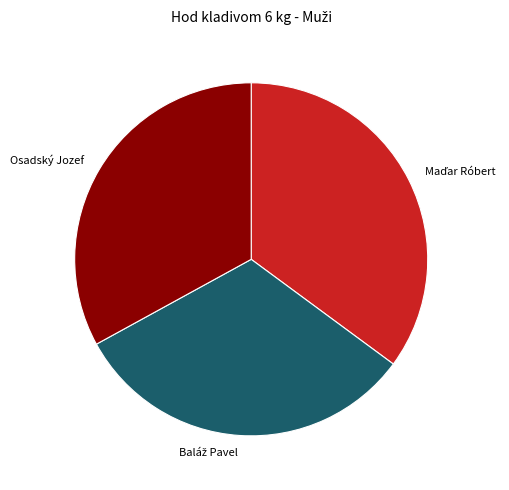

True or false: Osadský Jozef accounts for 44% of the total.

False